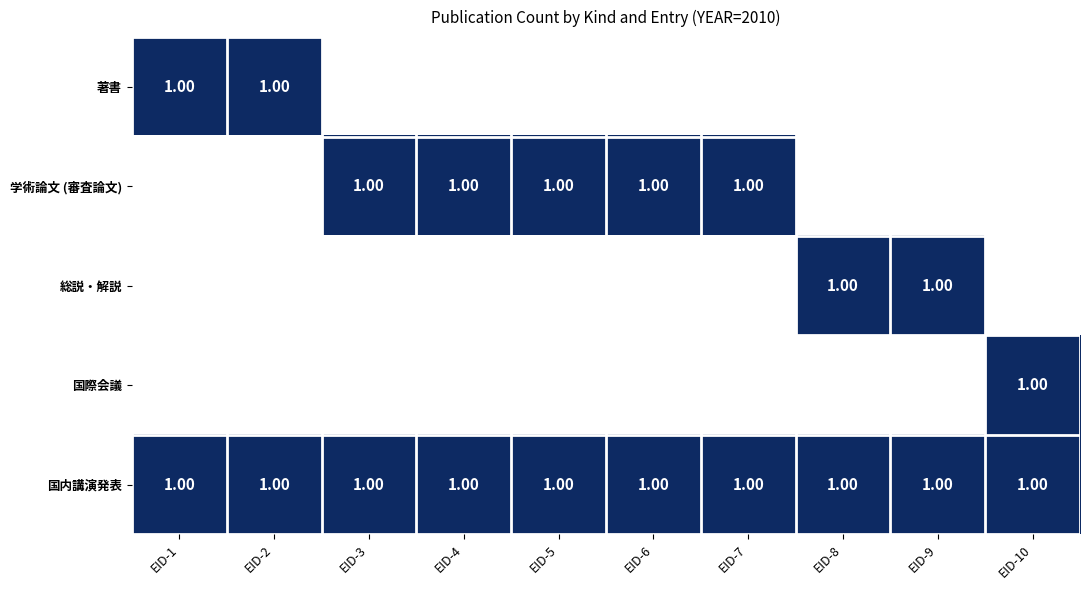

Which series has the largest total across all categories?

国内講演発表